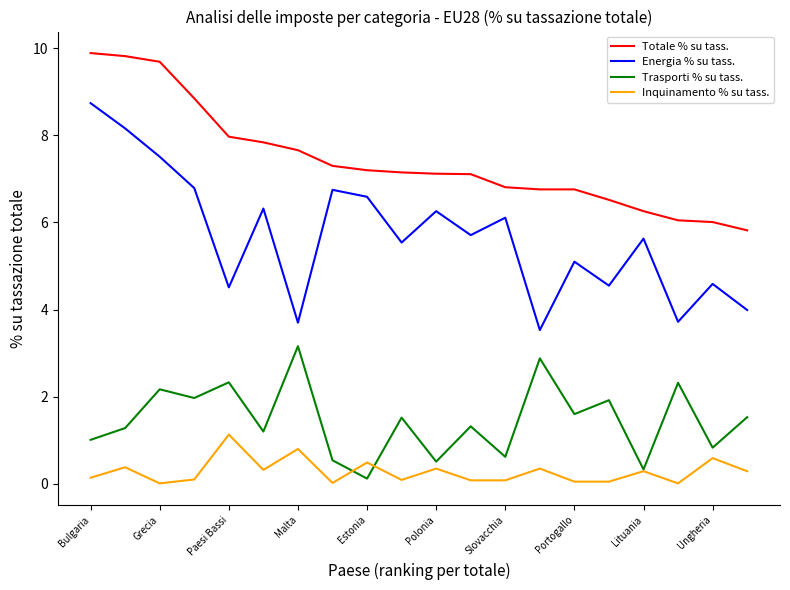

True or false: Inquinamento % su tass. has more than 2 interior local peaks.

True